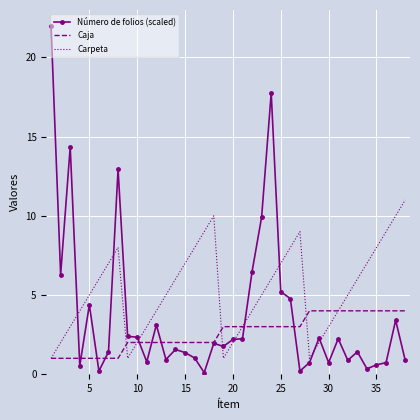

What is the highest value of the Caja series?

4.0